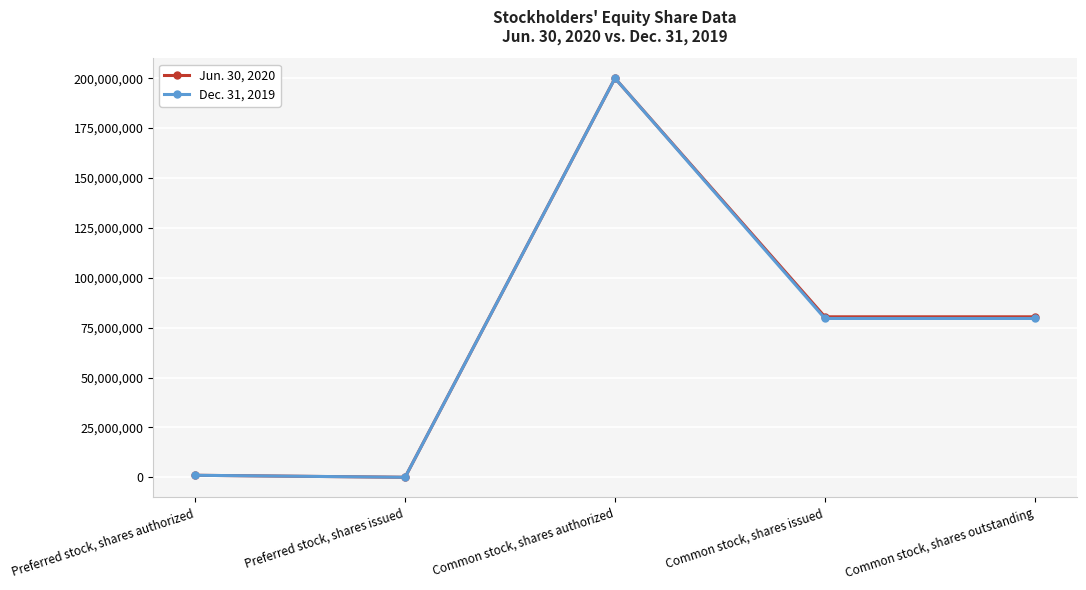

True or false: Jun. 30, 2020 has more than 2 points higher than both neighbors.

False